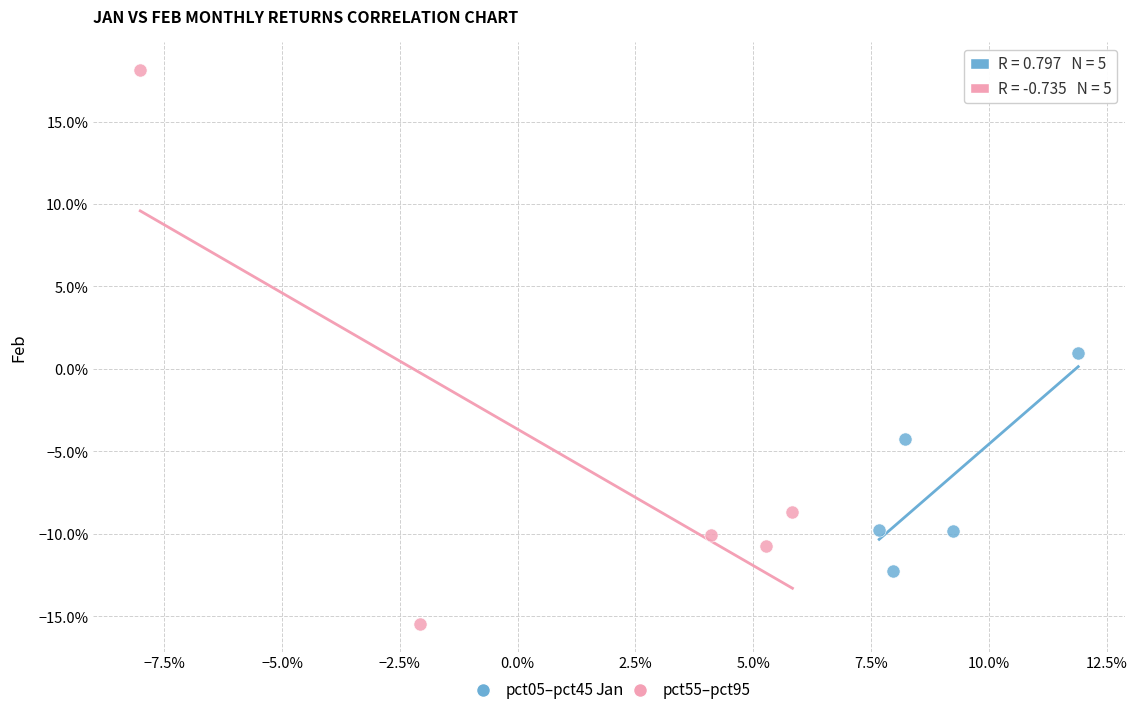

What are all the series names shown in the legend?

pct05–pct45, pct55–pct95